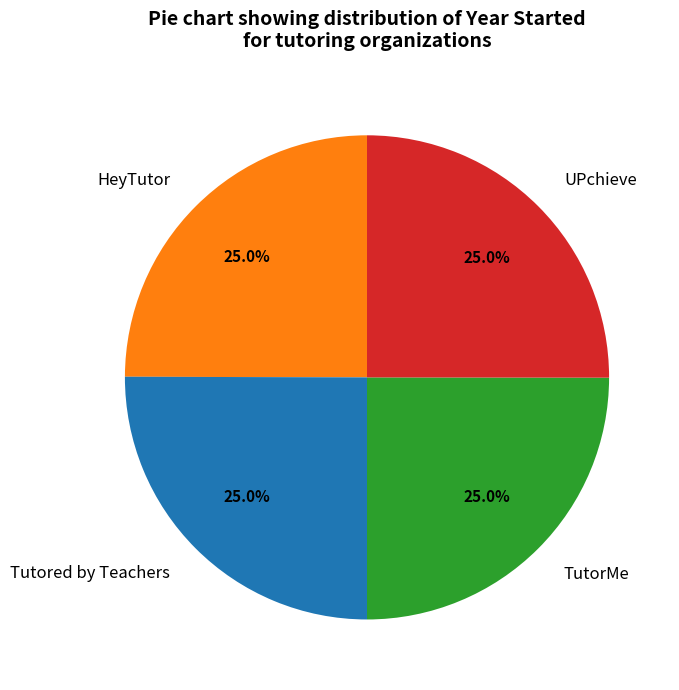

How many segments does this pie chart have?

4